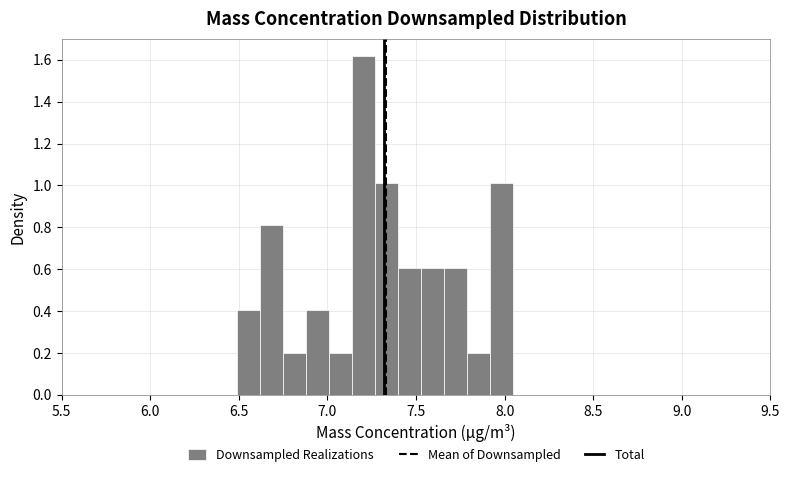

Read against the x-axis, roughly where is the centre of the tallest bar?

7.20